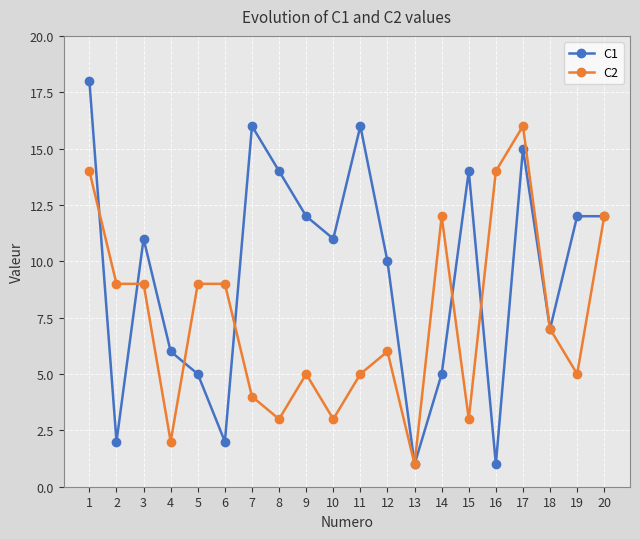

Where does the C1 series first go above 11?

1